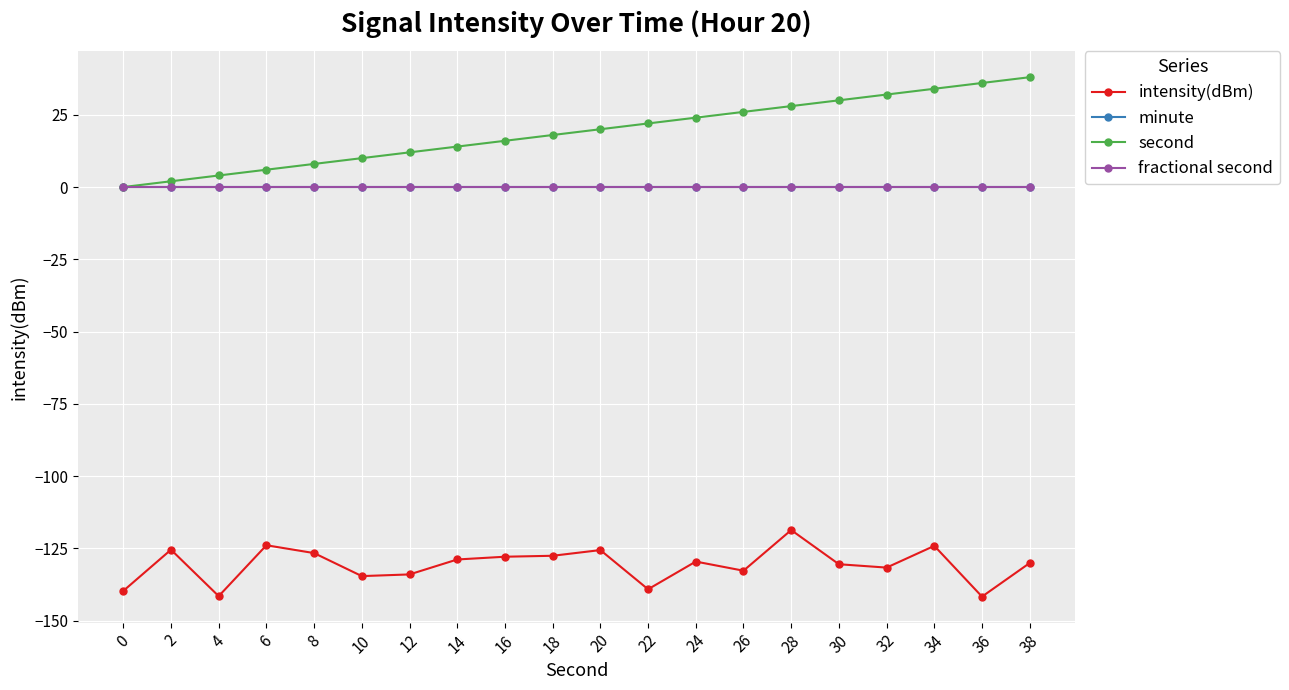

True or false: second and intensity(dBm) intersect in this chart.

False